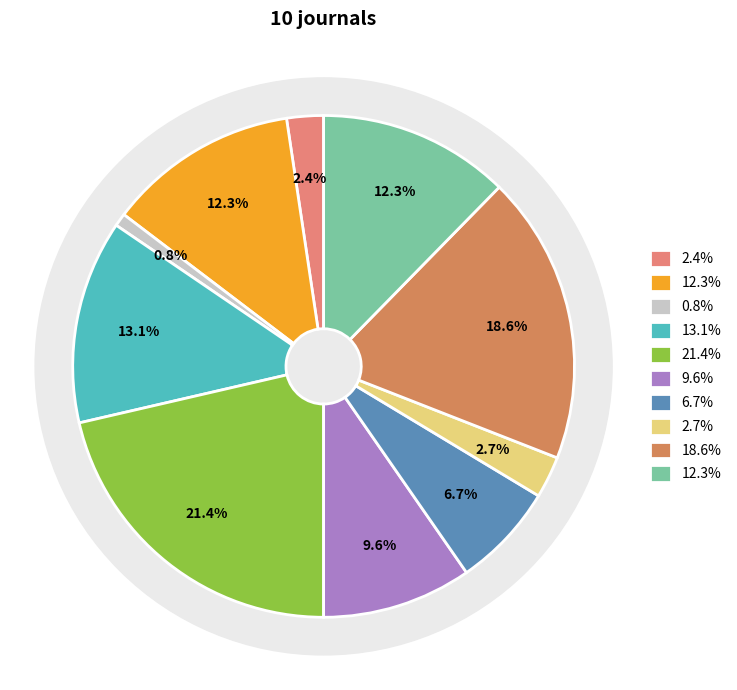

How many segments does this pie chart have?

10